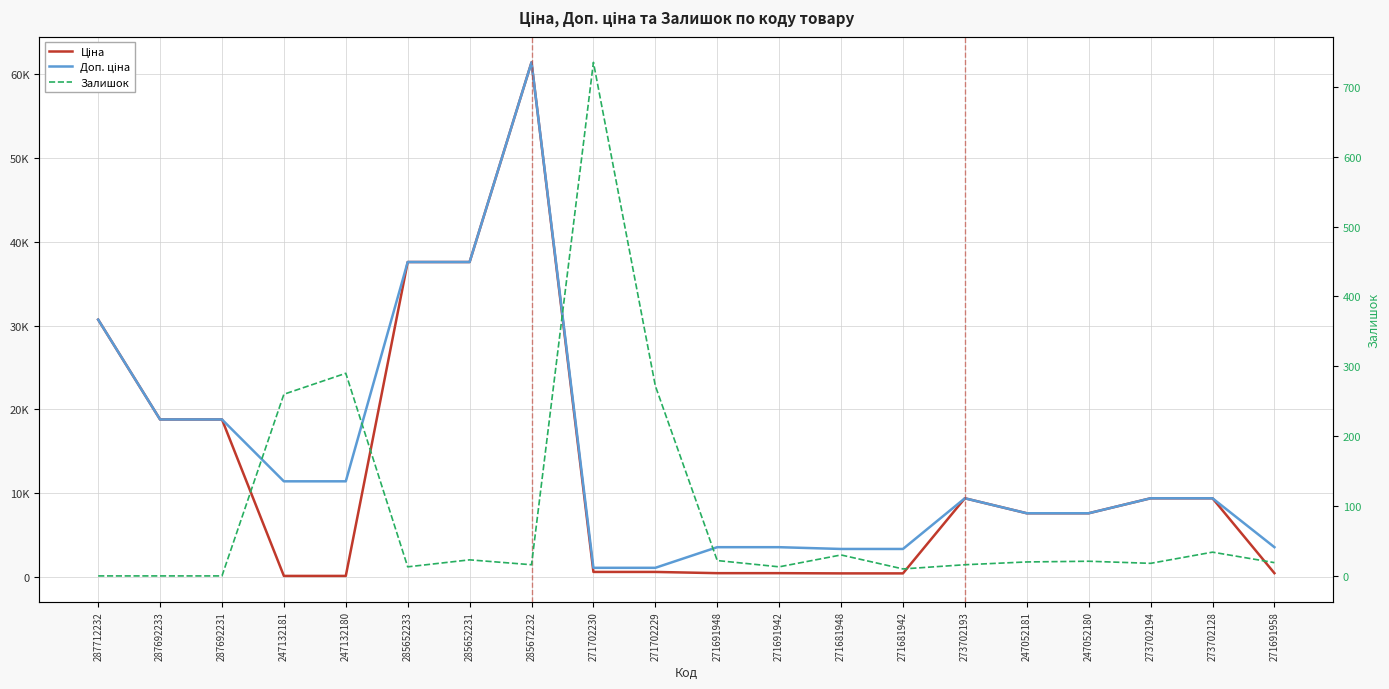

At which label does Доп. ціна first exceed 9383?

287712232